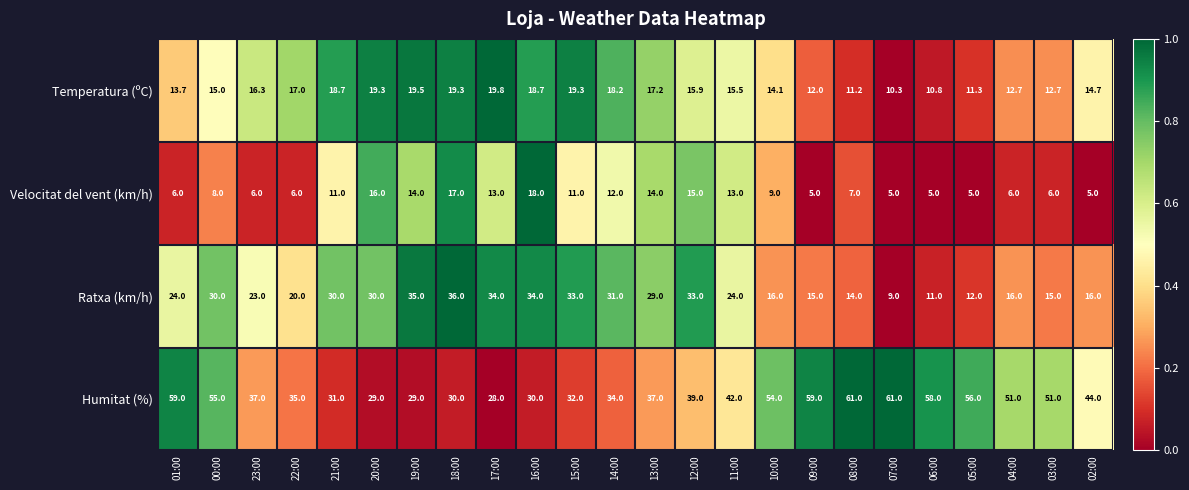

Rank the series at 02:00 from lowest to highest value.

Velocitat del vent (km/h), Temperatura (ºC), Ratxa (km/h), Humitat (%)